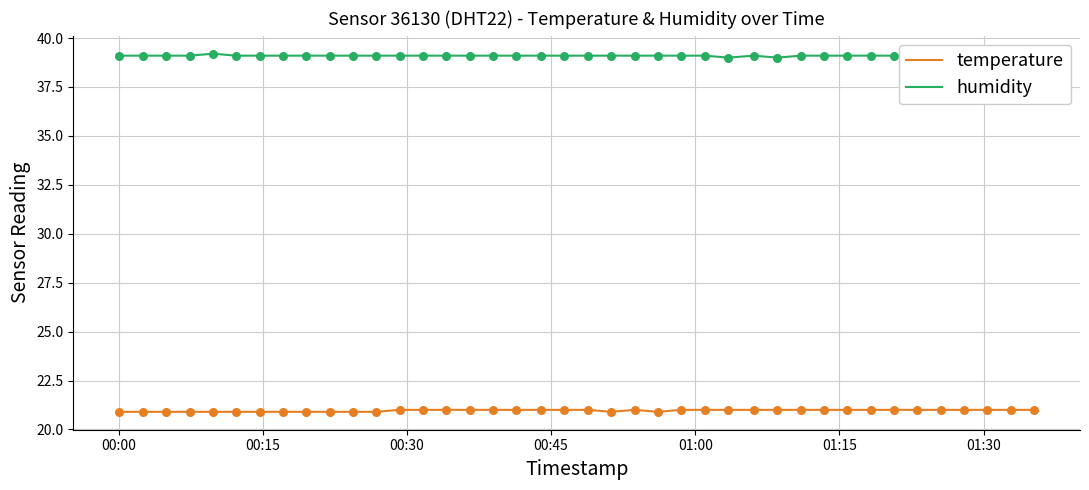

Which series reaches the minimum Y coordinate?

temperature